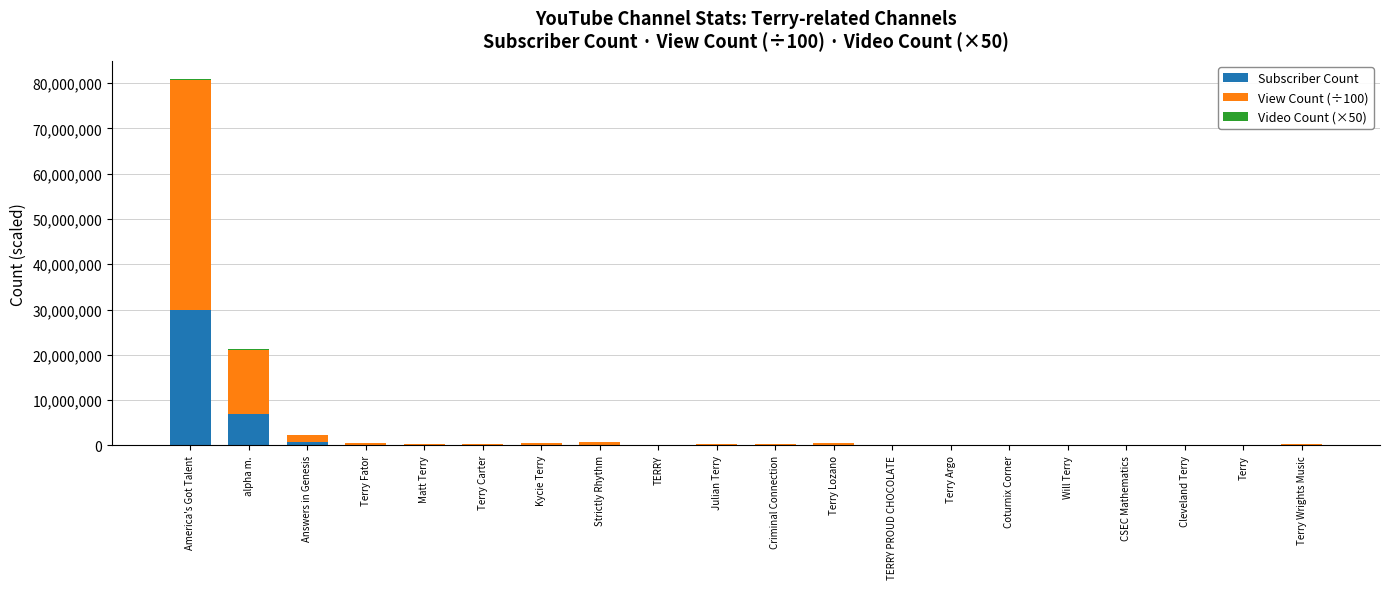

The Subscriber Count series shows 6870000.0 at alpha m.. True or false?

True